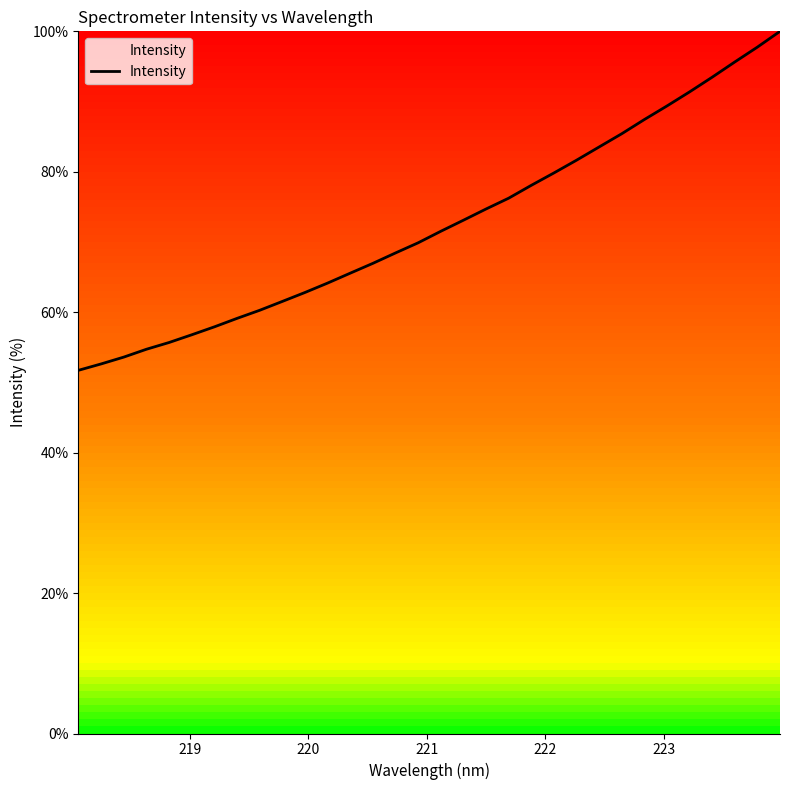

What is the difference between the maximum and minimum values?

48.3